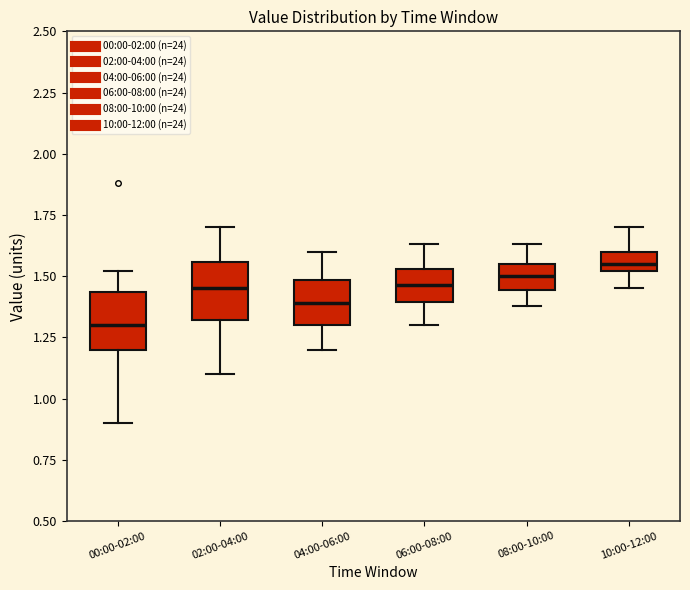

Which box has the lowest median line?

00:00-02:00